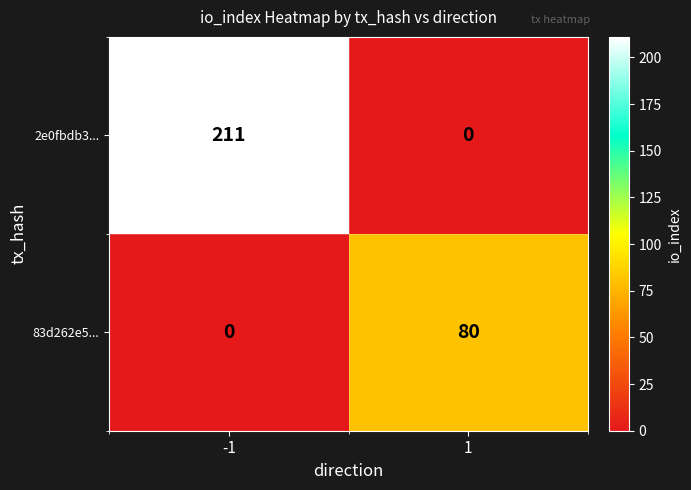

Which series has the largest total across all categories?

2e0fbdb3...